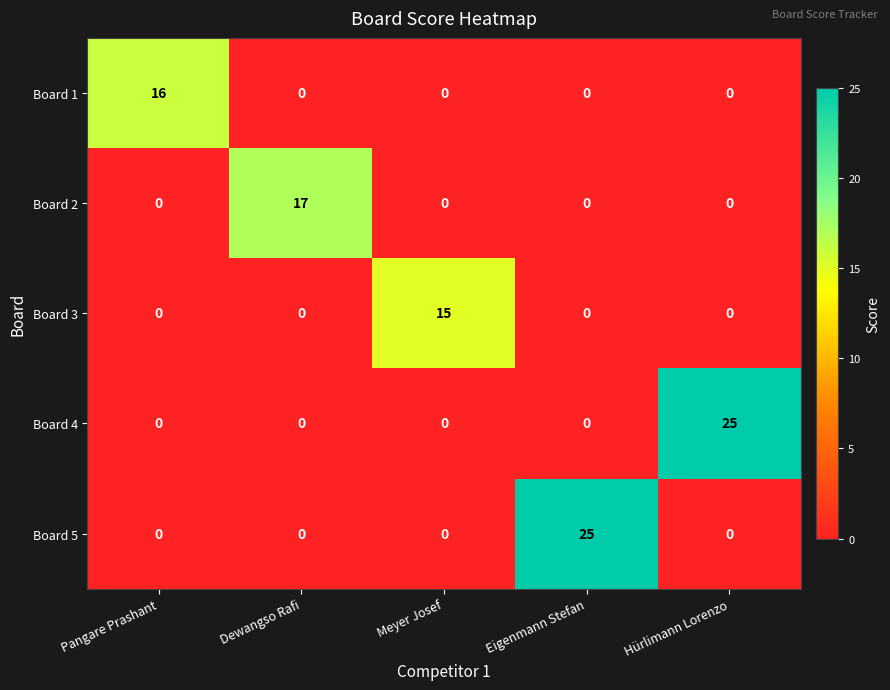

Reading left to right, transcribe all the data shown in this chart.

Board 1: Pangare Prashant=16	Dewangso Rafi=0	Meyer Josef=0	Eigenmann Stefan=0	Hürlimann Lorenzo=0
Board 2: Pangare Prashant=0	Dewangso Rafi=17	Meyer Josef=0	Eigenmann Stefan=0	Hürlimann Lorenzo=0
Board 3: Pangare Prashant=0	Dewangso Rafi=0	Meyer Josef=15	Eigenmann Stefan=0	Hürlimann Lorenzo=0
Board 4: Pangare Prashant=0	Dewangso Rafi=0	Meyer Josef=0	Eigenmann Stefan=0	Hürlimann Lorenzo=25
Board 5: Pangare Prashant=0	Dewangso Rafi=0	Meyer Josef=0	Eigenmann Stefan=25	Hürlimann Lorenzo=0